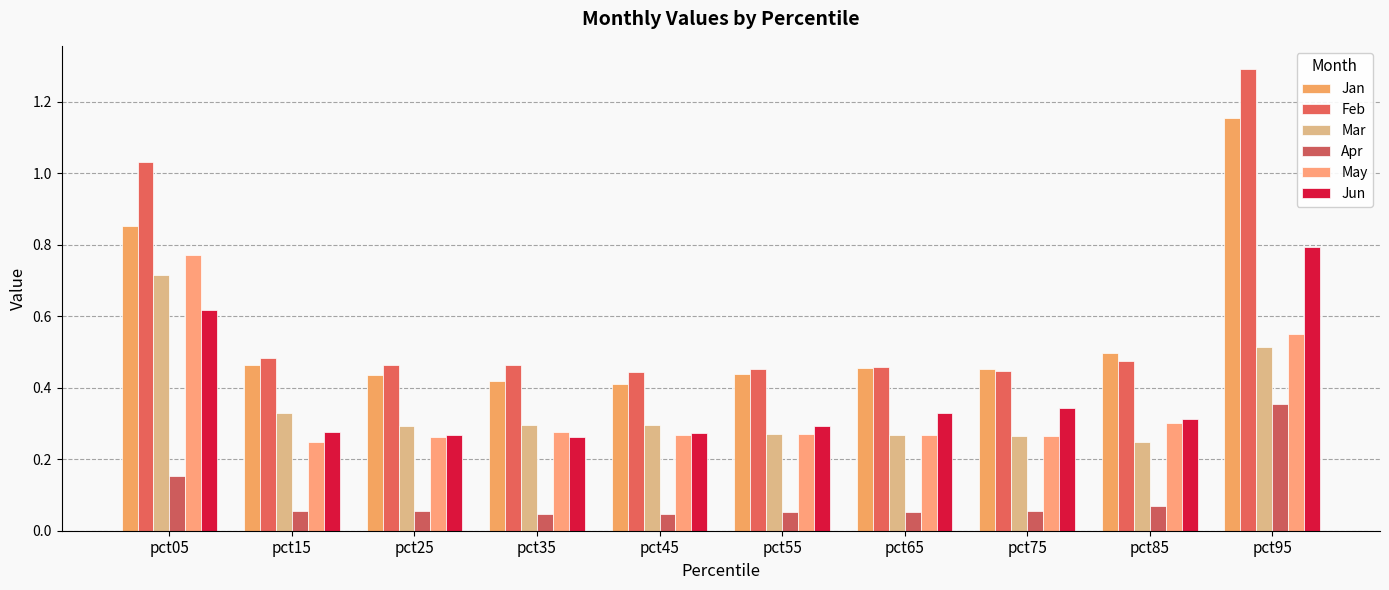

Is it true that Feb equals 0.5 at pct95?

False